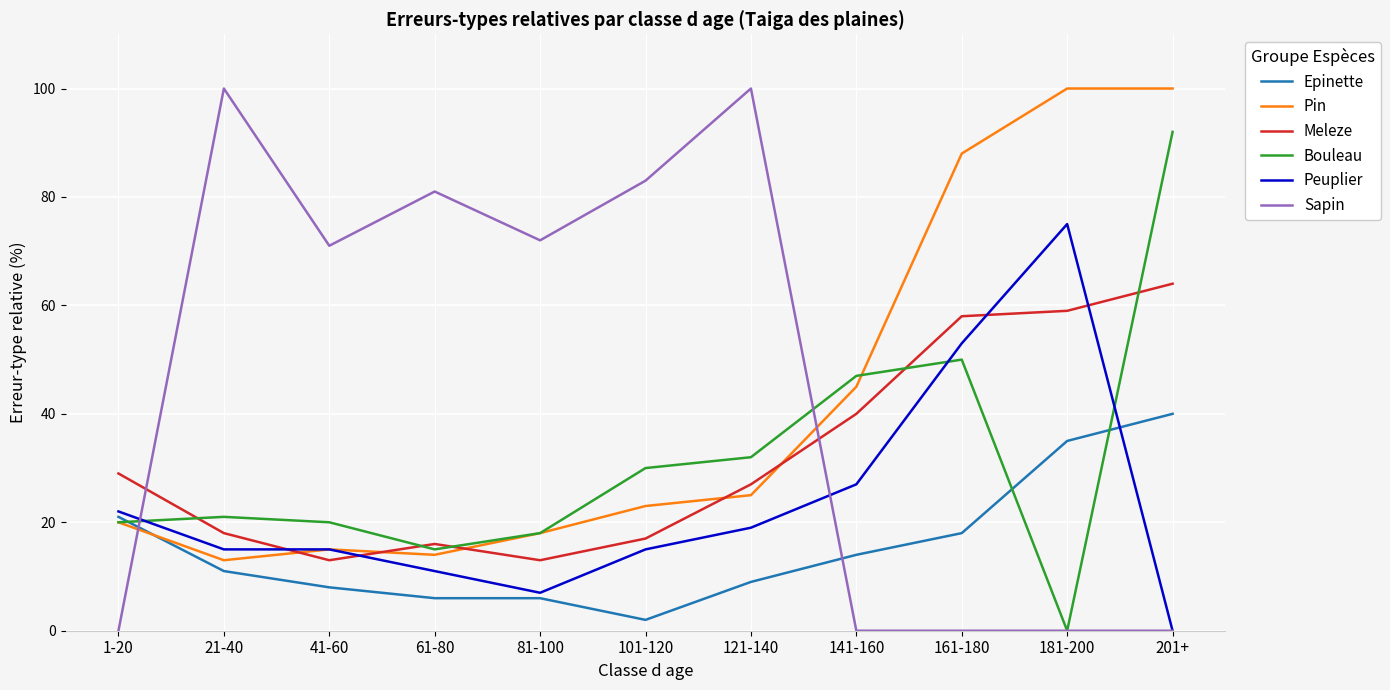

True or false: Epinette has a value of 9 at 121-140.

True